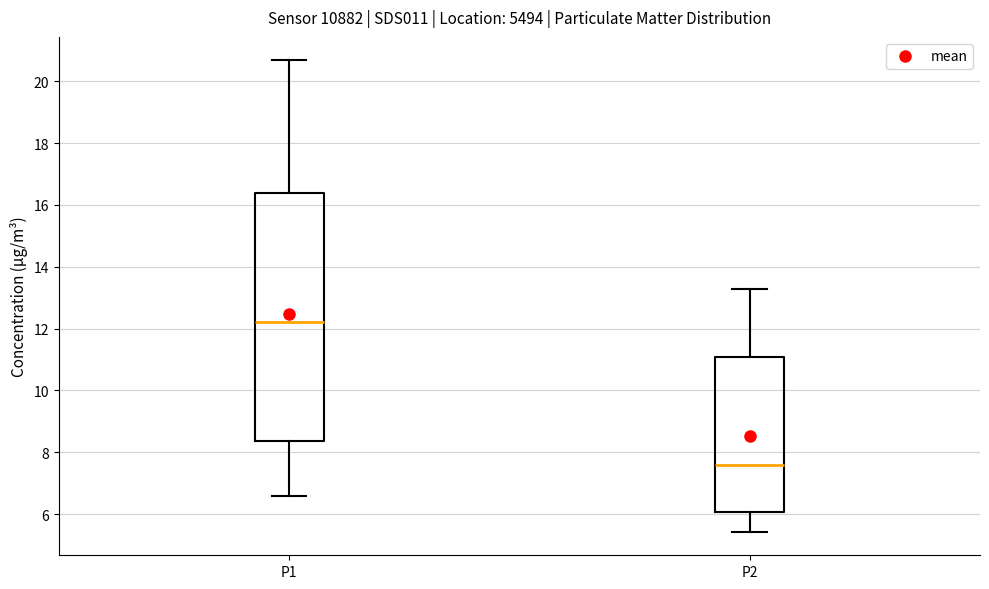

Where is the lower edge of the box for P1 on the y-axis? The values are not printed on the chart, so give them approximately, as read against the axis.

8.4